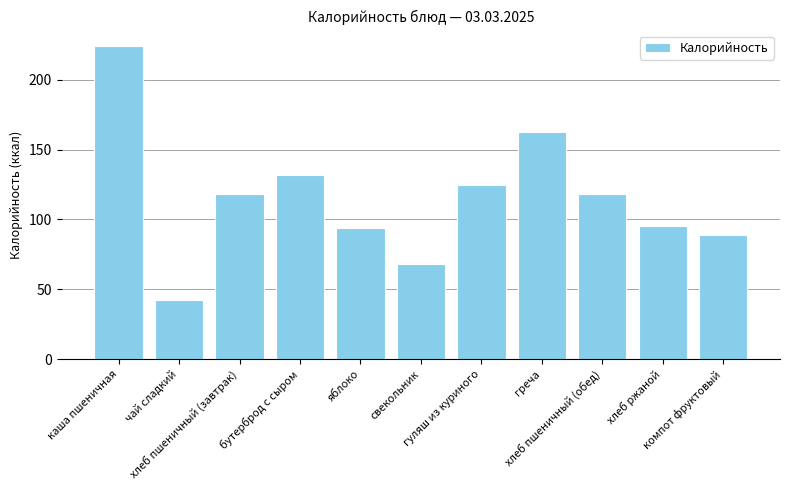

What is the minimum value shown in the chart?

42.2